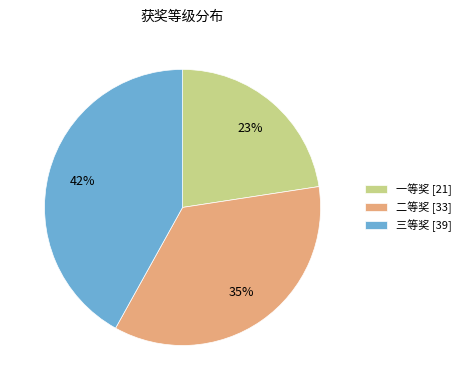

What is the ratio of the value at 三等奖 to the value at 二等奖?

1.2